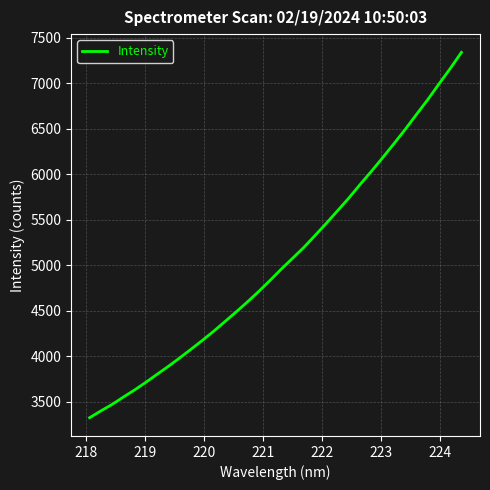

What is the difference between the maximum and minimum values?

4011.2